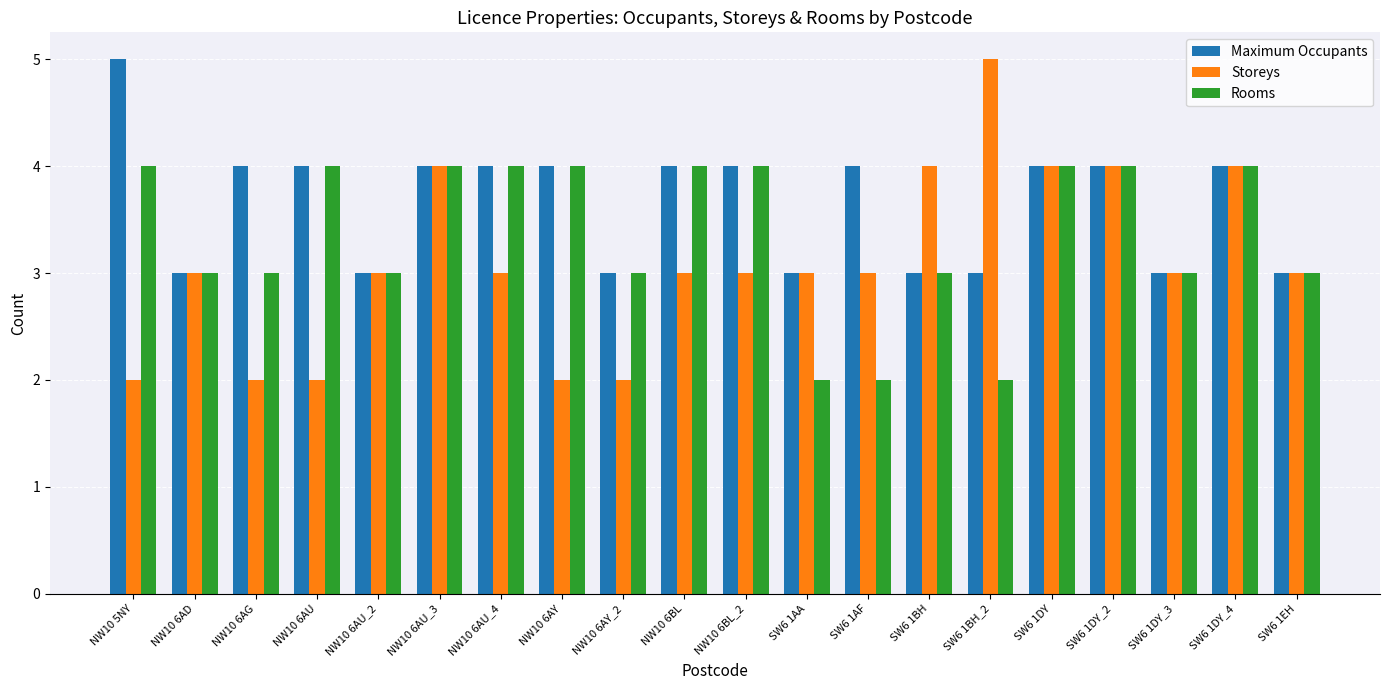

Reading right to left, transcribe all the data shown in this chart.

Maximum Occupants: 3	4	3	4	4	3	3	4	3	4	4	3	4	4	4	3	4	4	3	5
Storeys: 3	4	3	4	4	5	4	3	3	3	3	2	2	3	4	3	2	2	3	2
Rooms: 3	4	3	4	4	2	3	2	2	4	4	3	4	4	4	3	4	3	3	4